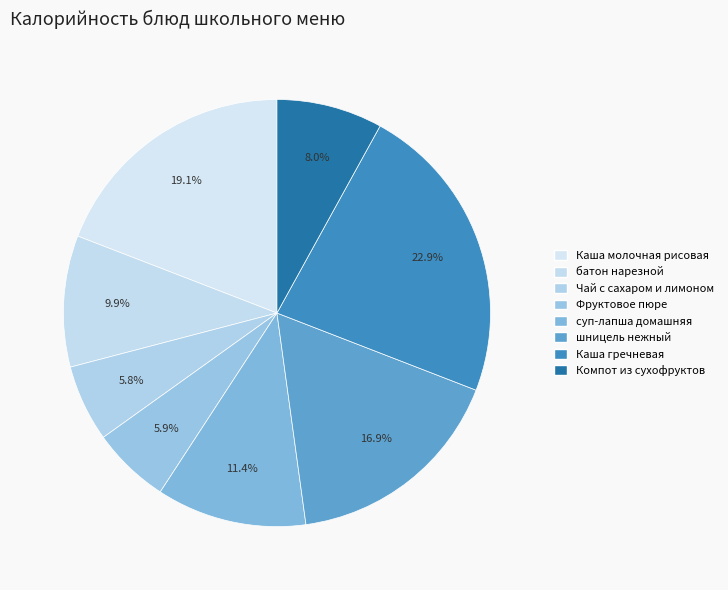

To the nearest percent, what is the average slice percentage?

12%